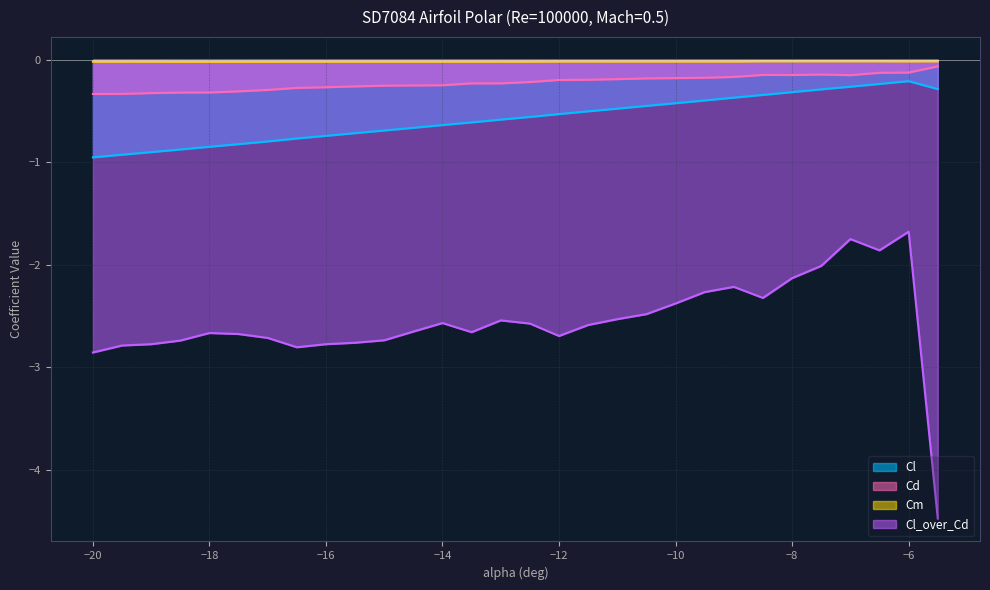

Reading left to right, what are all the values shown in this chart?

Cl: -1.0	-0.9	-0.9	-0.9	-0.8	-0.8	-0.8	-0.8	-0.7	-0.7	-0.7	-0.7	-0.6	-0.6	-0.6	-0.6	-0.5	-0.5	-0.5	-0.4	-0.4	-0.4	-0.4	-0.3	-0.3	-0.3	-0.3	-0.2	-0.2	-0.3
Cd: -0.3	-0.3	-0.3	-0.3	-0.3	-0.3	-0.3	-0.3	-0.3	-0.3	-0.3	-0.2	-0.2	-0.2	-0.2	-0.2	-0.2	-0.2	-0.2	-0.2	-0.2	-0.2	-0.2	-0.1	-0.1	-0.1	-0.1	-0.1	-0.1	-0.1
Cm: -0.0	-0.0	-0.0	-0.0	-0.0	-0.0	-0.0	-0.0	-0.0	-0.0	-0.0	-0.0	-0.0	-0.0	-0.0	-0.0	-0.0	-0.0	-0.0	-0.0	-0.0	-0.0	-0.0	-0.0	-0.0	-0.0	-0.0	-0.0	-0.0	-0.0
Cl_over_Cd: -2.9	-2.8	-2.8	-2.7	-2.7	-2.7	-2.7	-2.8	-2.8	-2.8	-2.7	-2.6	-2.6	-2.7	-2.5	-2.6	-2.7	-2.6	-2.5	-2.5	-2.4	-2.3	-2.2	-2.3	-2.1	-2.0	-1.7	-1.9	-1.7	-4.5